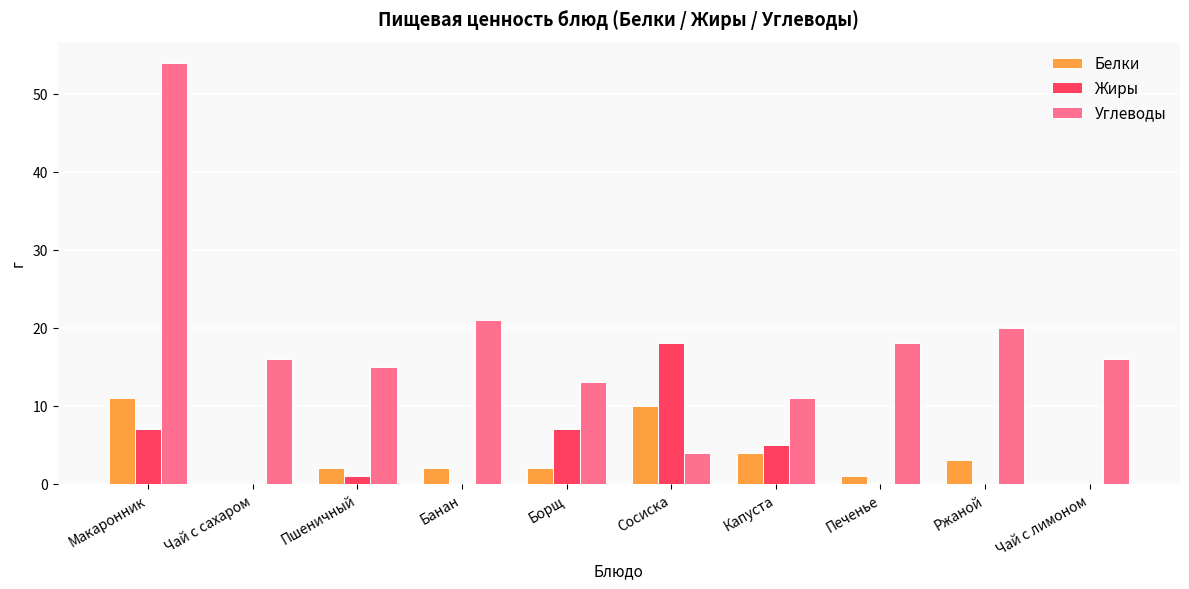

Which category has the highest value in the Углеводы series?

Макаронник